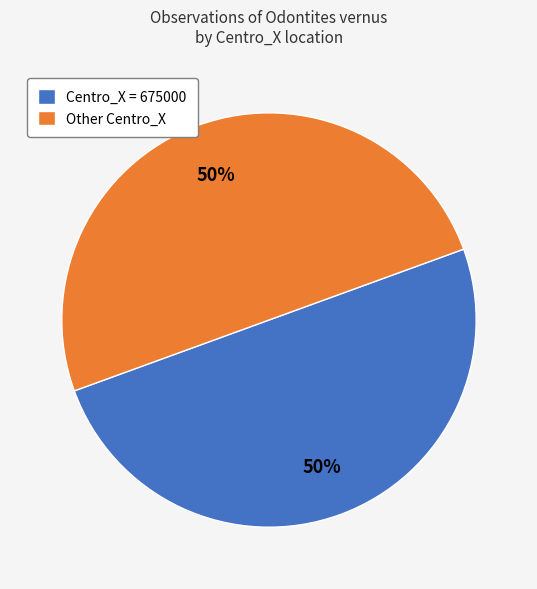

To the nearest percent, what percentage of the pie is Centro_X = 675000?

50%